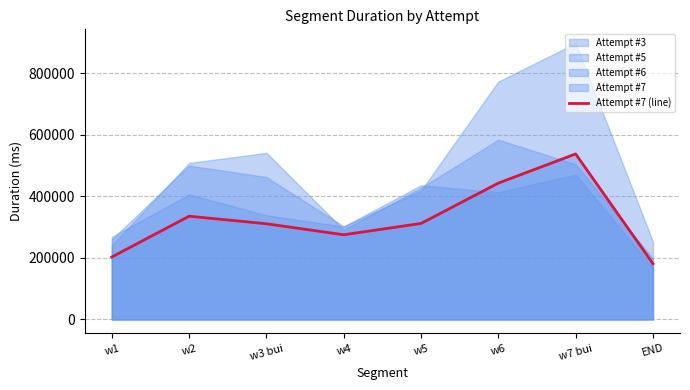

Is it true that the value at w1 is 54884?

False